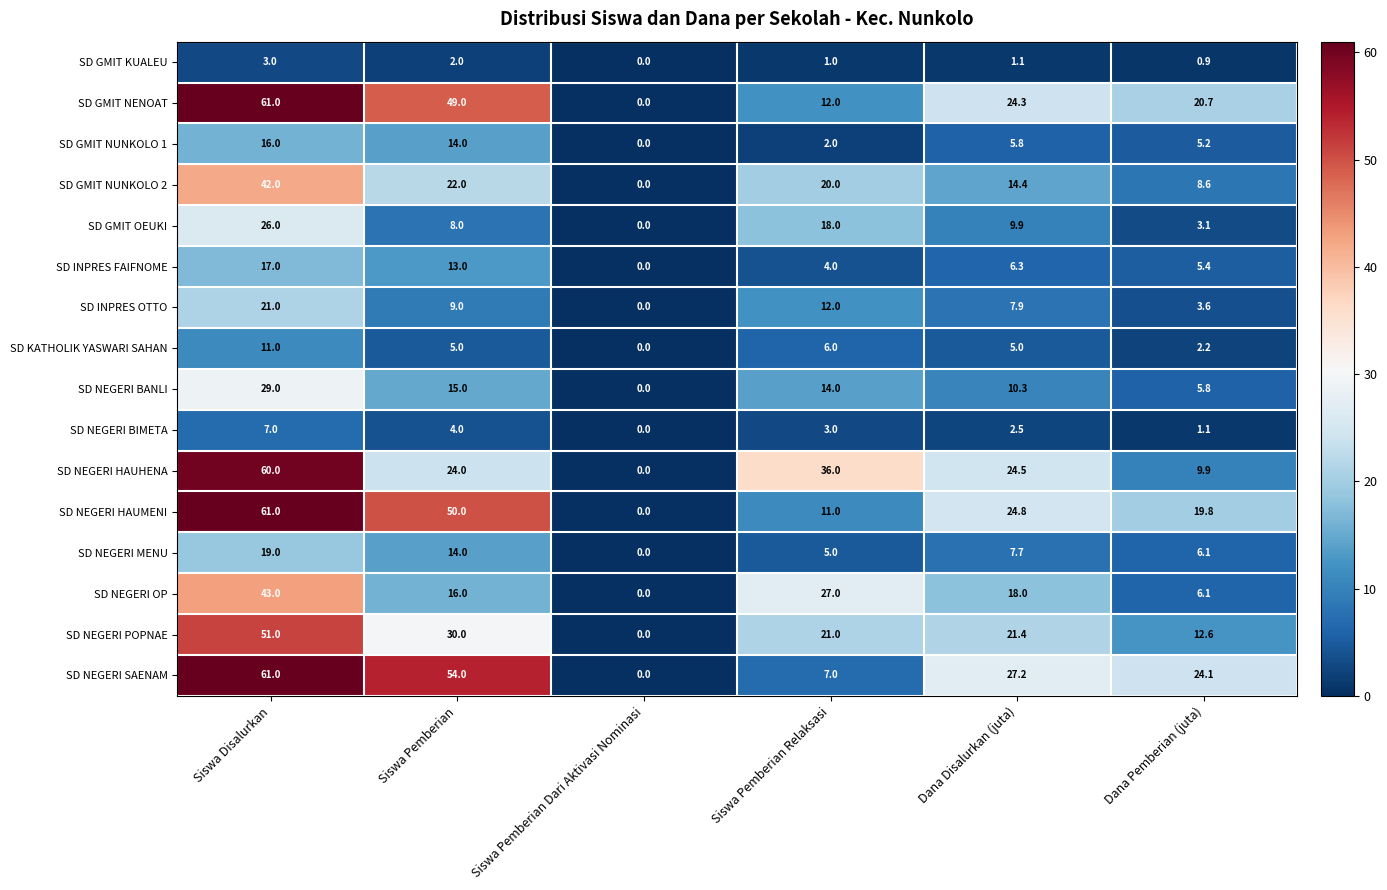

What is the difference between the maximum and minimum values in the SD NEGERI BIMETA series?

7.0